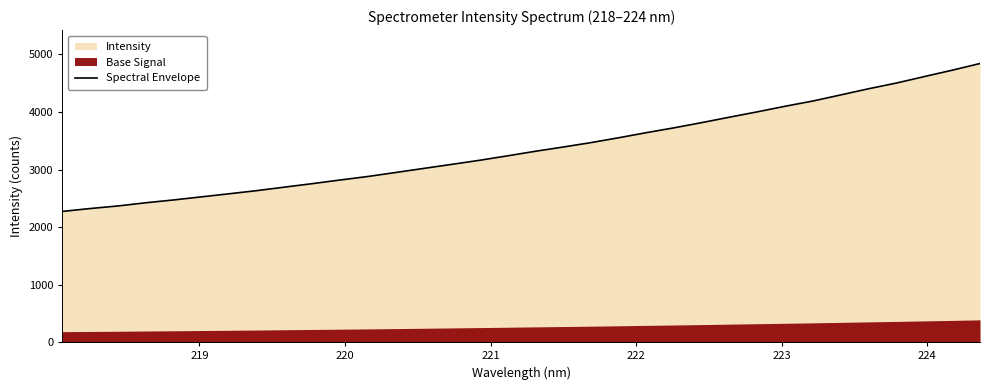

How many lines are shown in the chart?

1